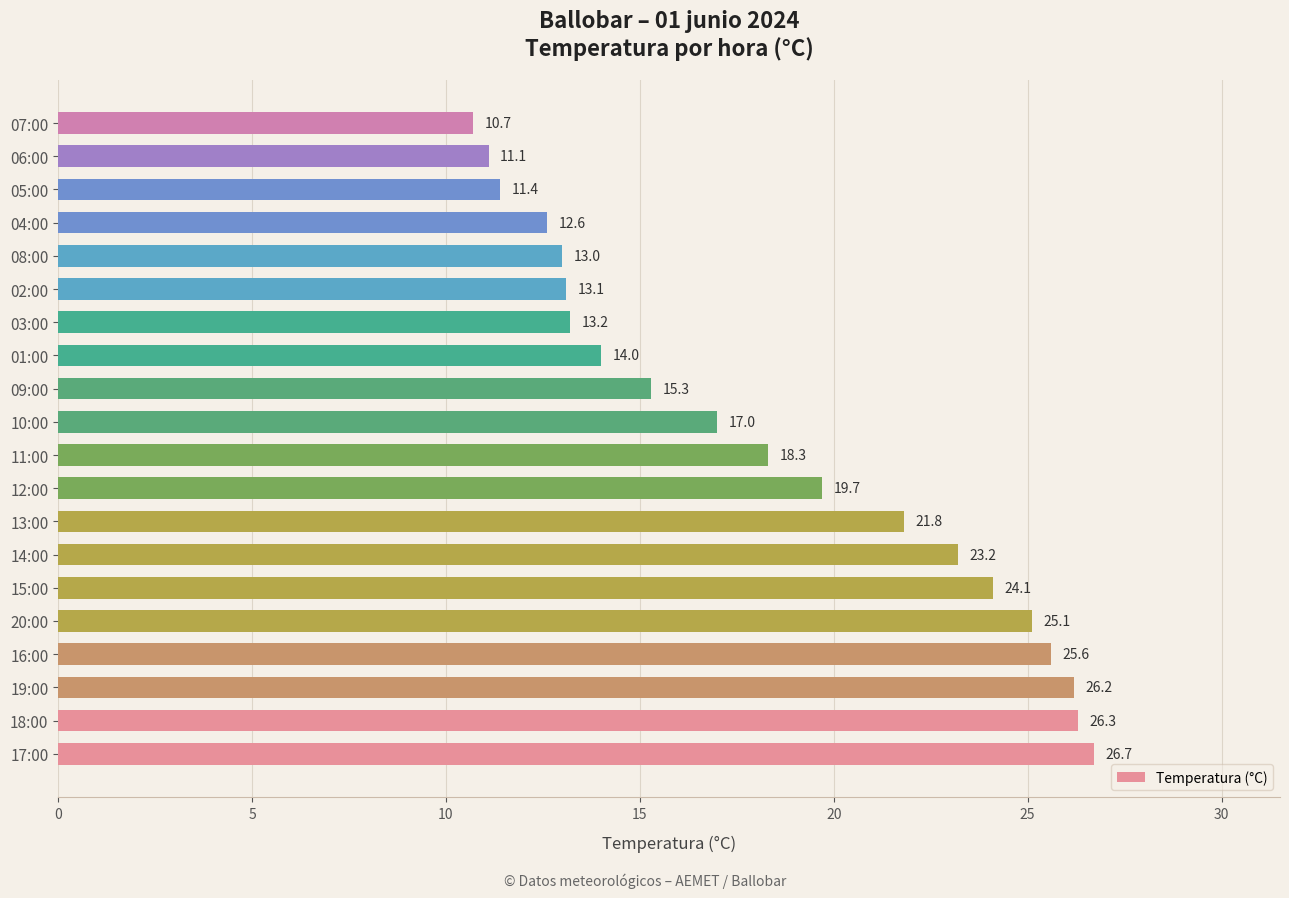

Where is the data nearest to the value 18?

11:00